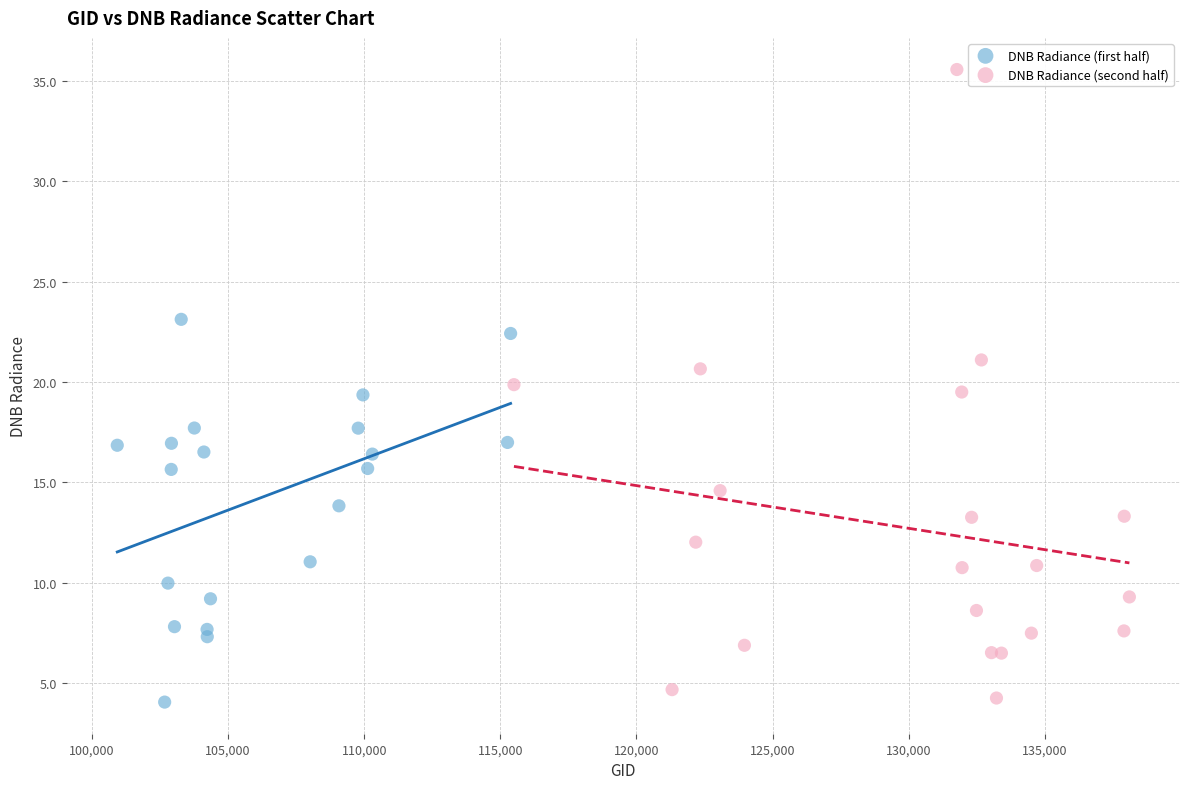

Which series has the widest spread of Y values?

DNB Radiance (second half)